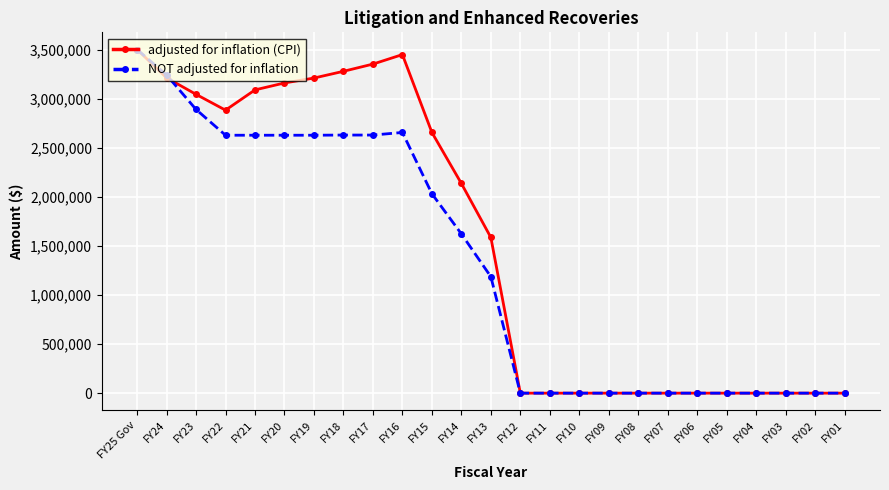

Between FY22 and FY08, which series saw the biggest shift?

adjusted for inflation (CPI)